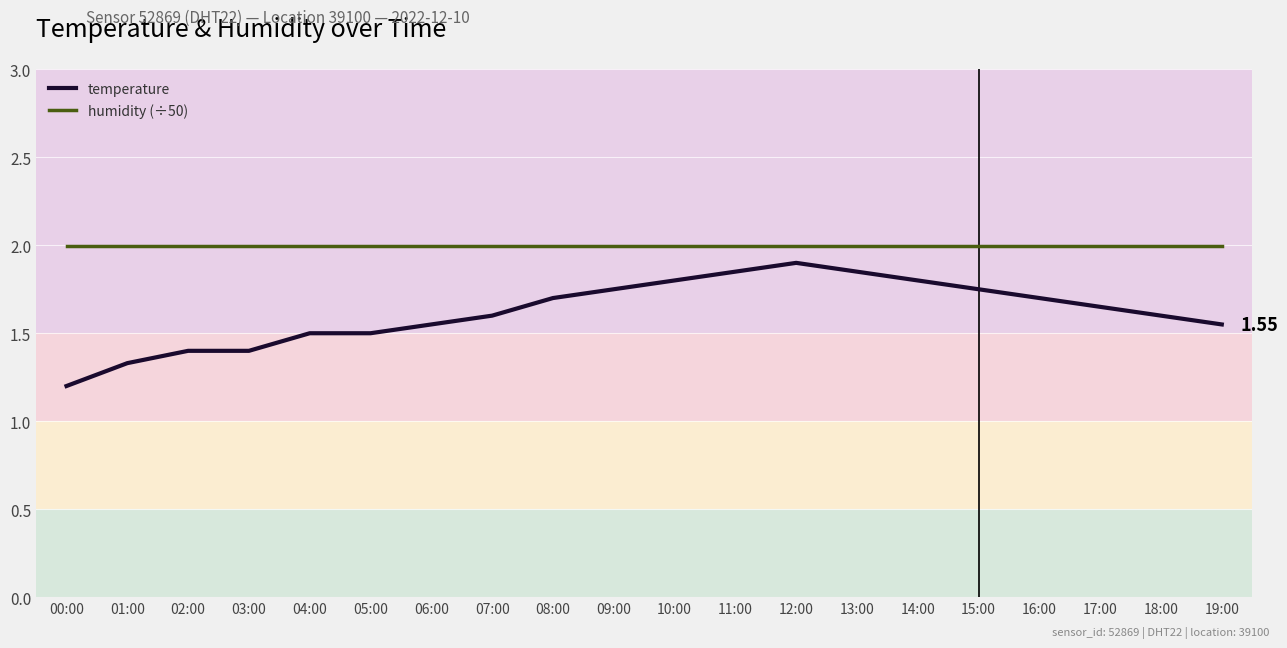

What are all the series names shown in the legend?

temperature, humidity (÷50)